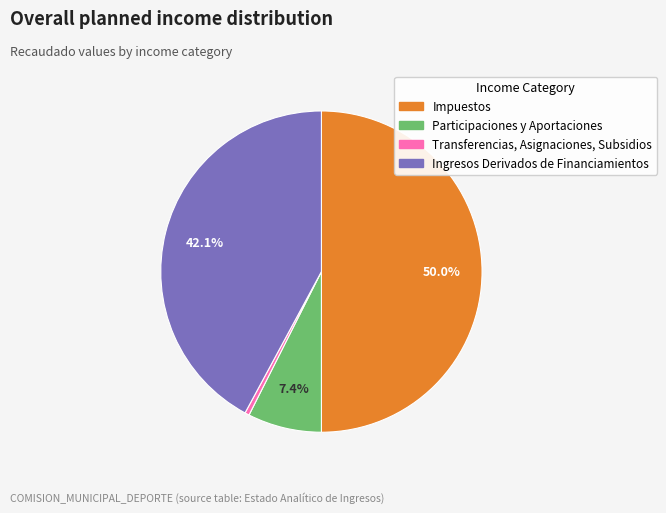

To the nearest percent, what is the average slice percentage?

25%